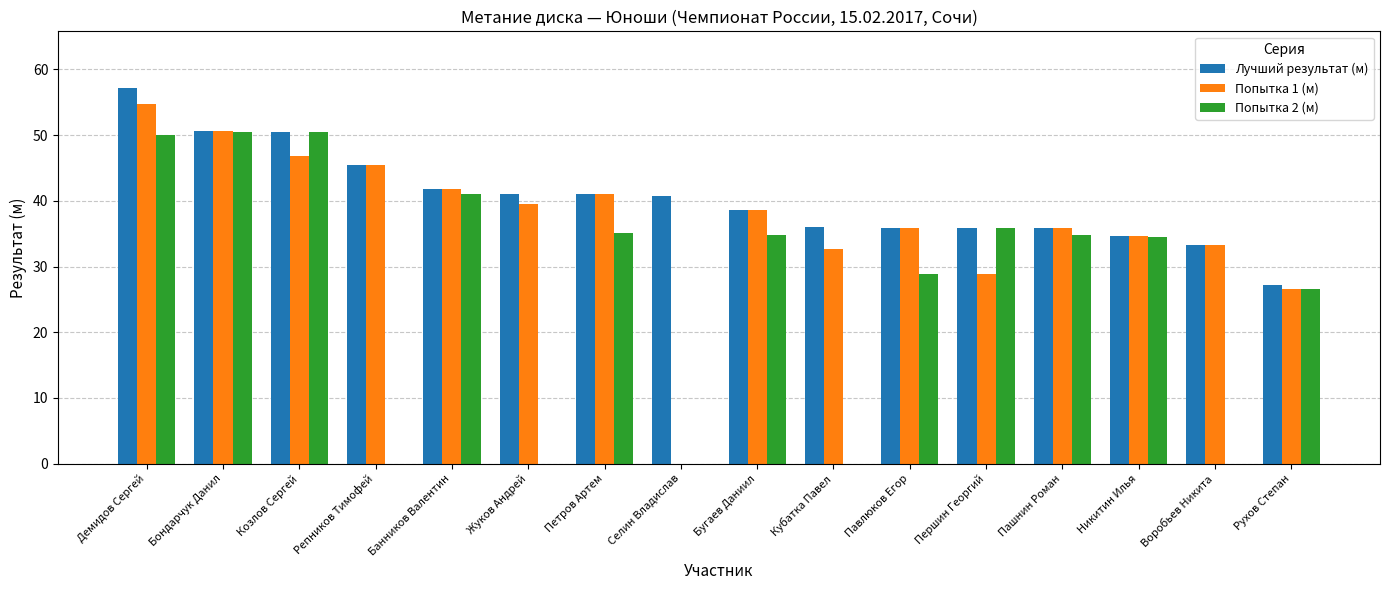

True or false: Попытка 1 (м) has a value of 9.5 at Кубатка Павел.

False